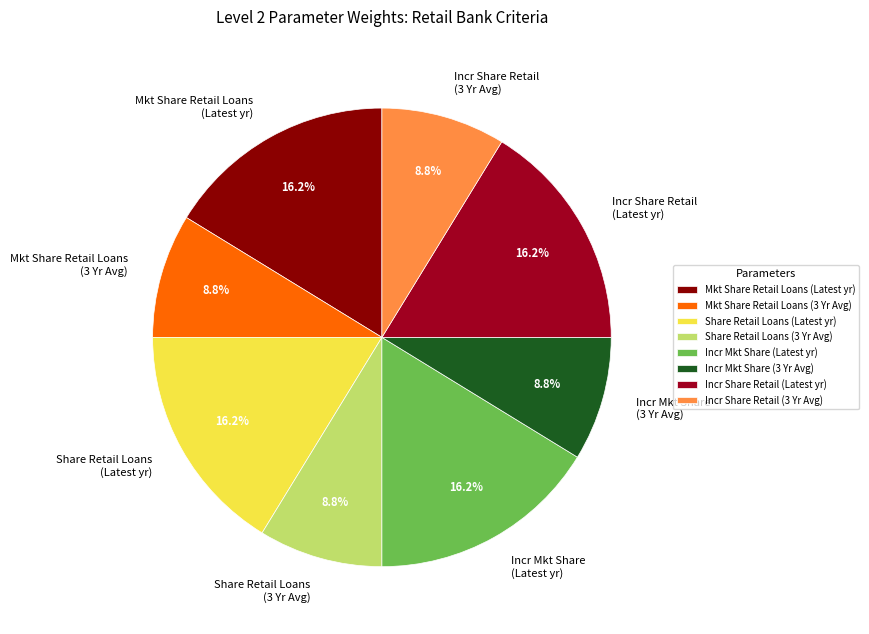

How many segments does this pie chart have?

8